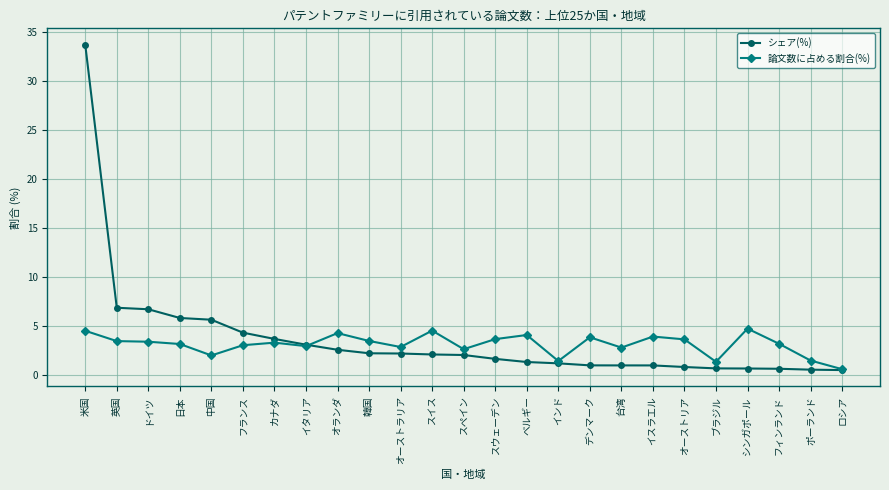

Rank the series at 台湾 from highest to lowest value.

論文数に占める割合(%), シェア(%)